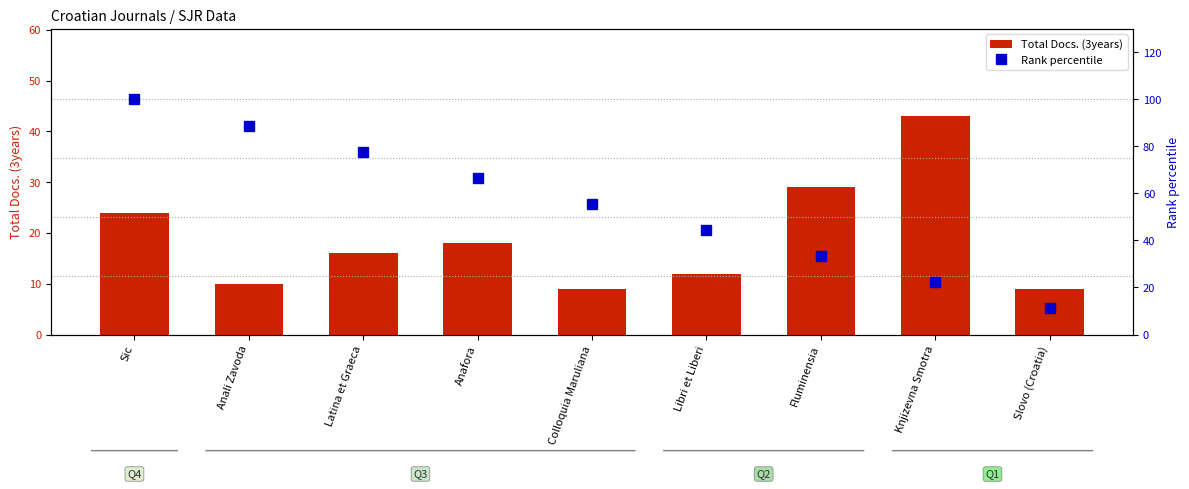

What are all the series names shown in the legend?

Total Docs. (3years), Rank percentile